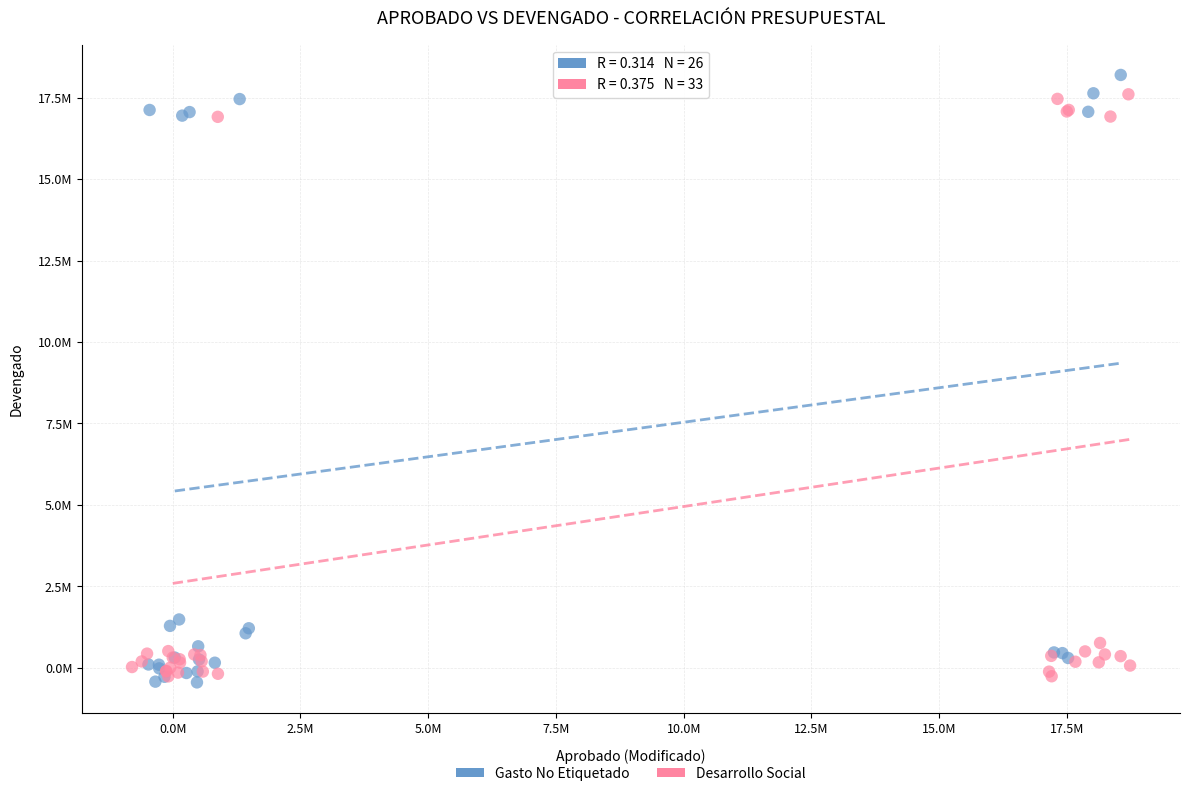

Which series contains the lowest Y value?

Gasto No Etiquetado